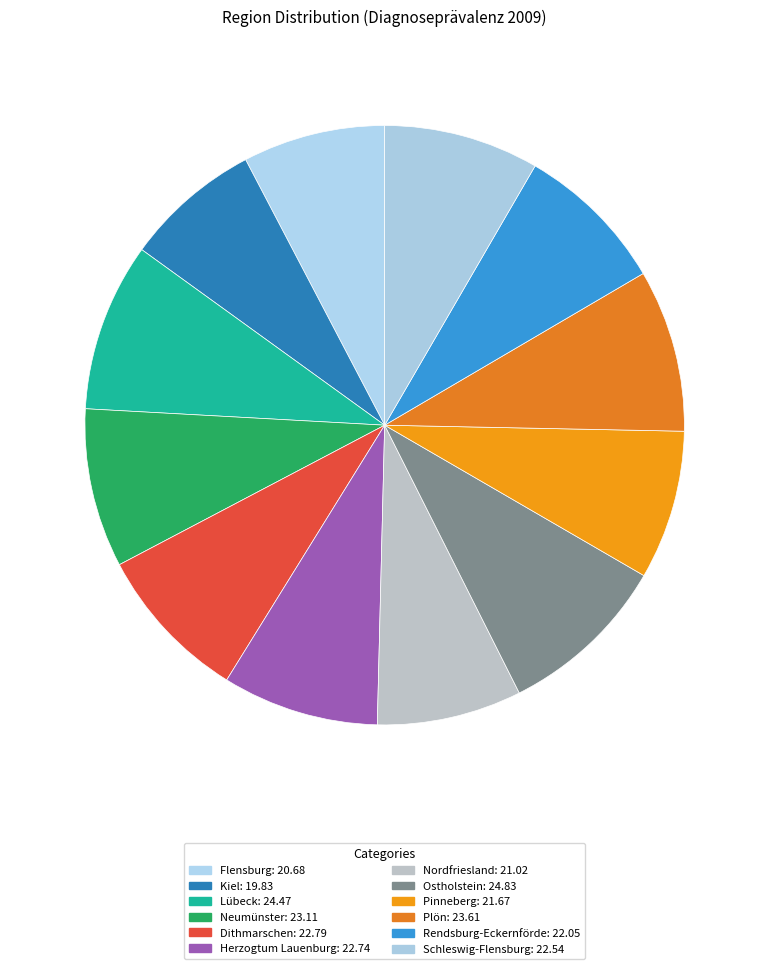

Approximately how many times larger is the value at Ostholstein compared to Pinneberg?

1.1